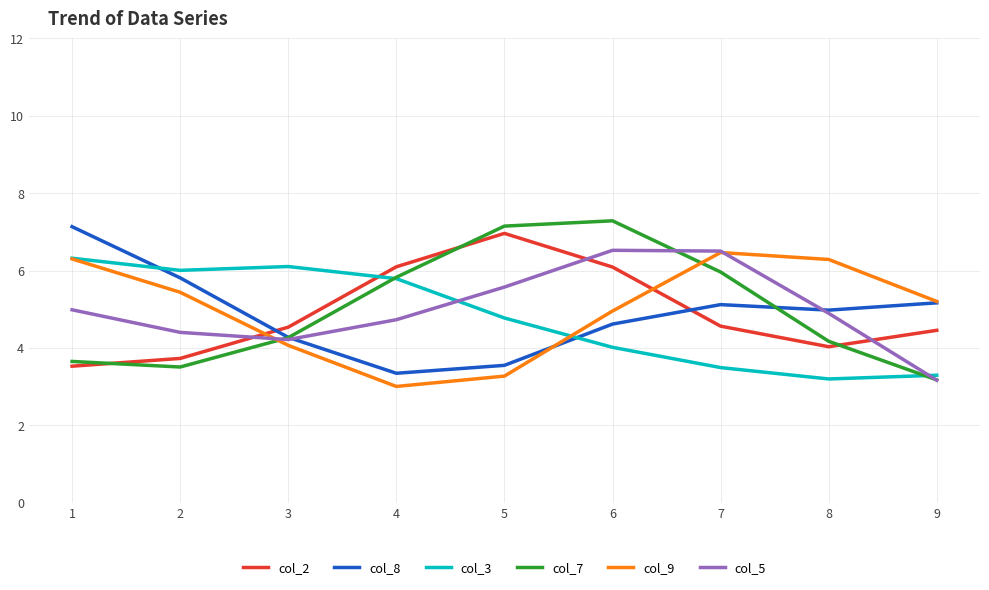

How many intersections are there between col_2 and col_8?

2